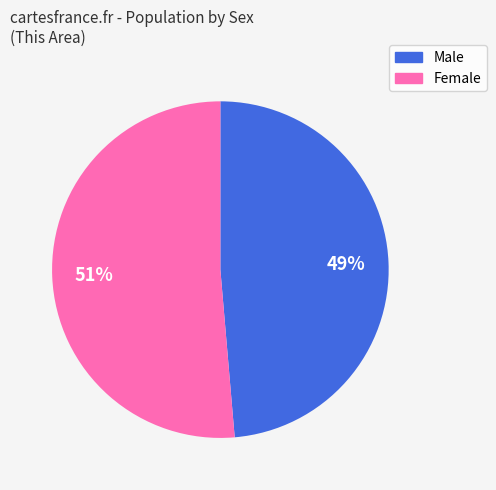

Which category has the biggest portion of the pie?

Female